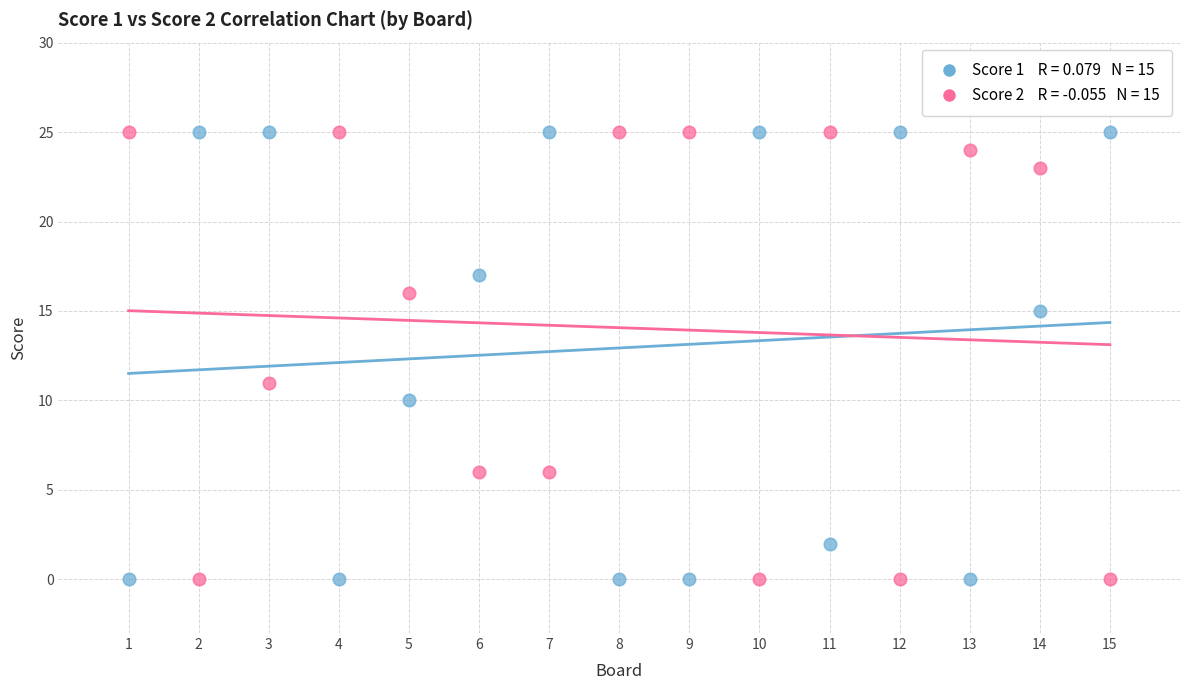

Across all data points, what is the range of X values (max minus min)?

14